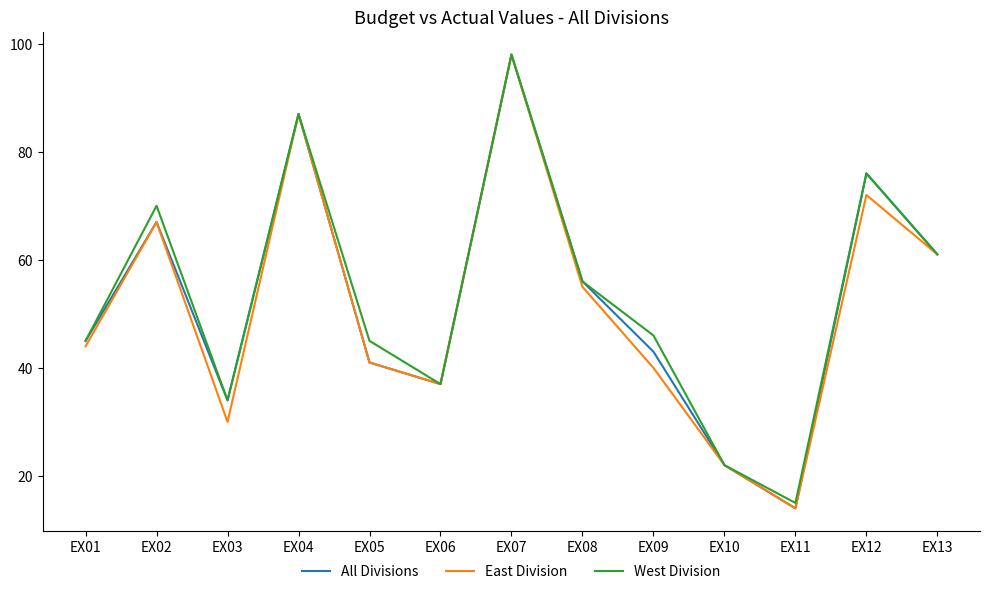

What is the spread (max minus min) of values at EX03?

4